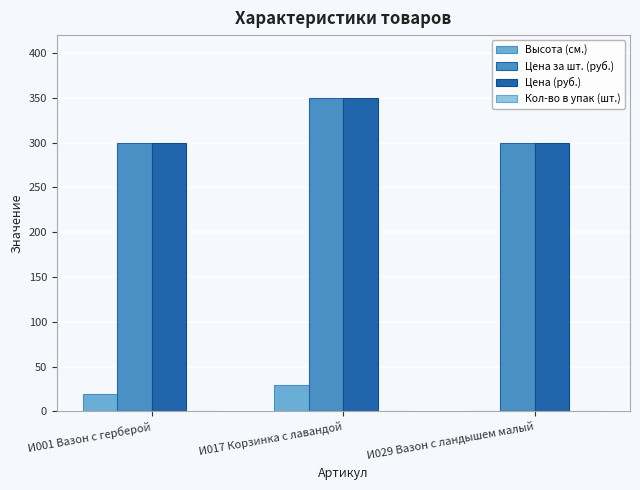

Is the value of Высота (см.) at И001 Вазон с герберой greater than the value of Цена (руб.) at И017 Корзинка с лавандой?

No